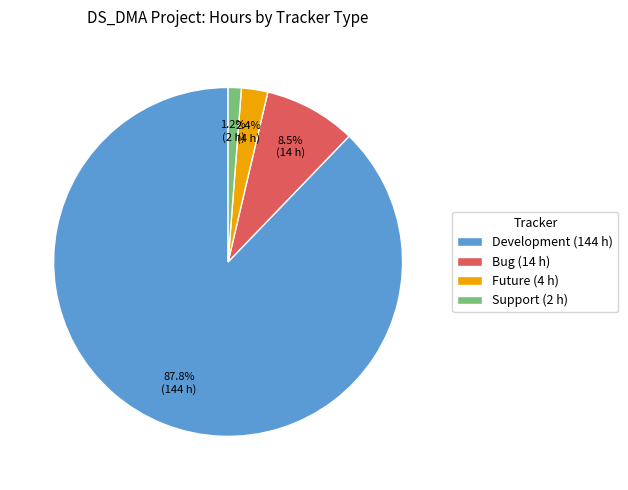

The Future slice represents 2% of the pie. True or false?

True